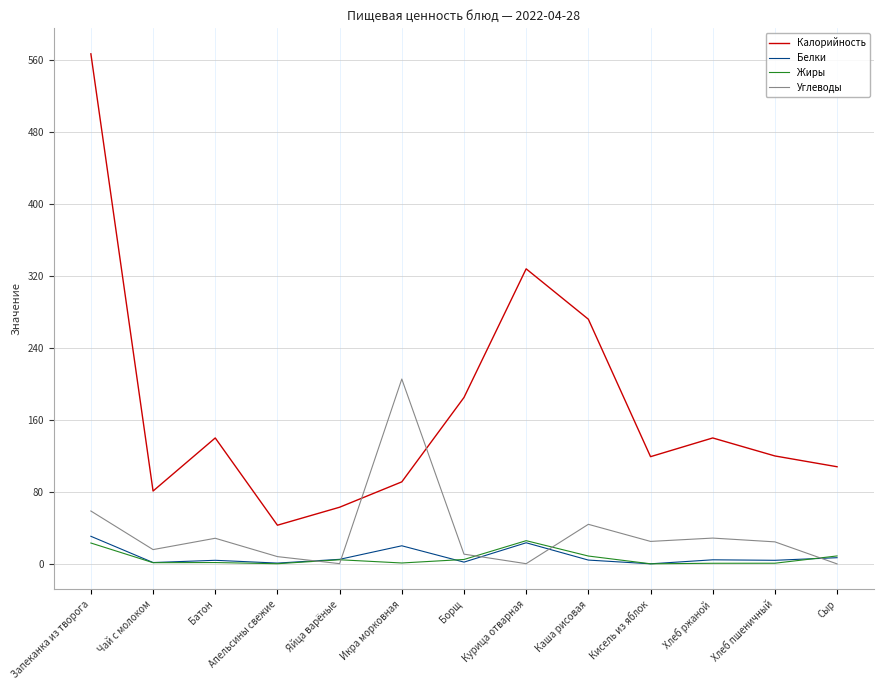

Which series changed the most between Яйца варёные and Курица отварная?

Калорийность